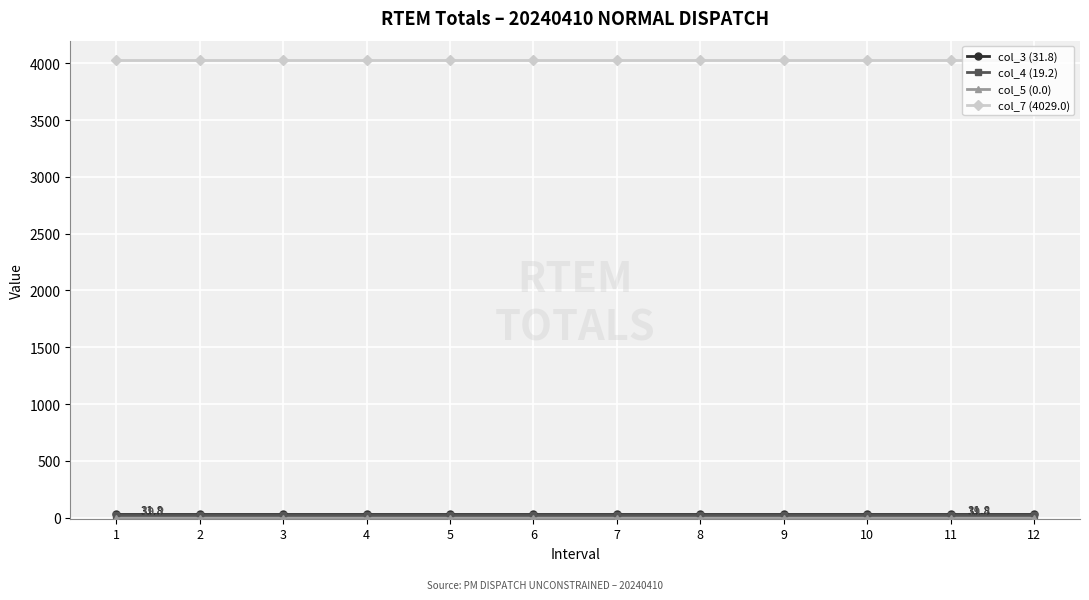

How many lines are shown in the chart?

4